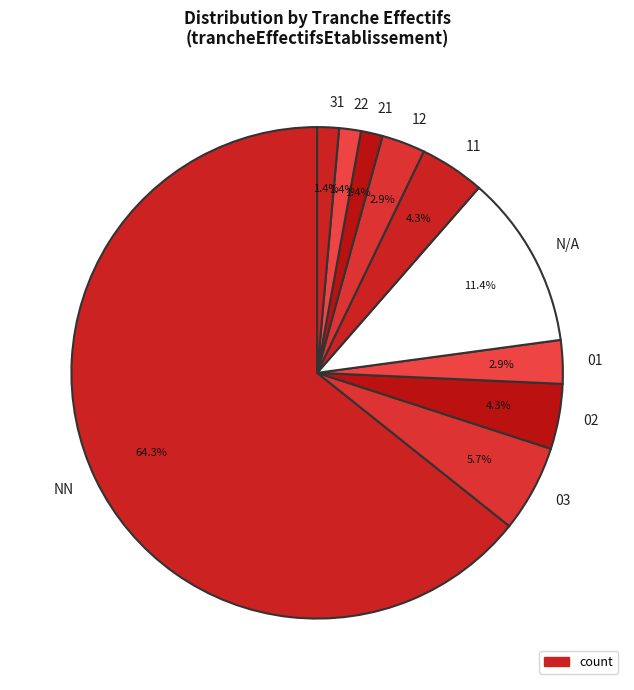

What is the ratio of the value at NN to the value at 11?

15.0